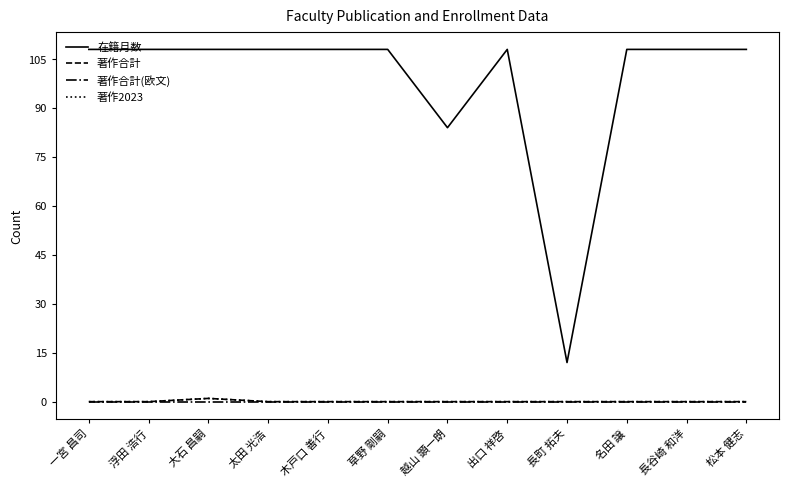

What is the total value across all series at 松本 健志?

108